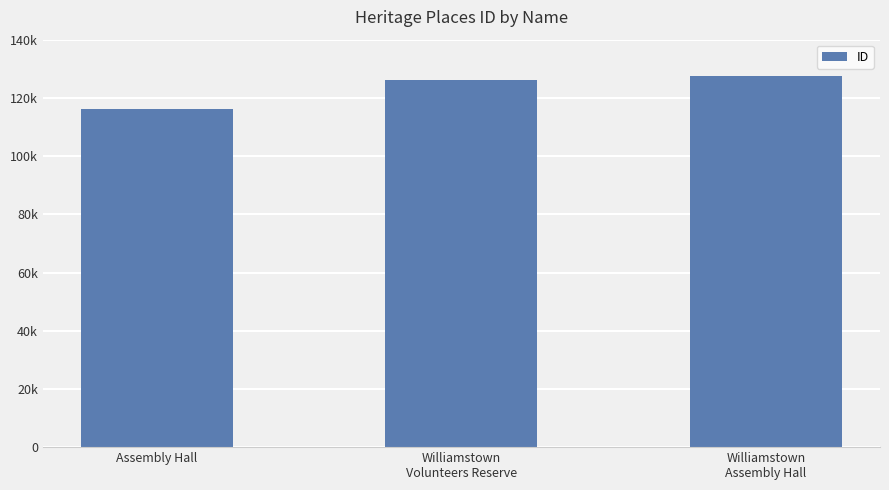

The chart shows a value of 186769 at Williamstown
Assembly Hall. True or false?

False